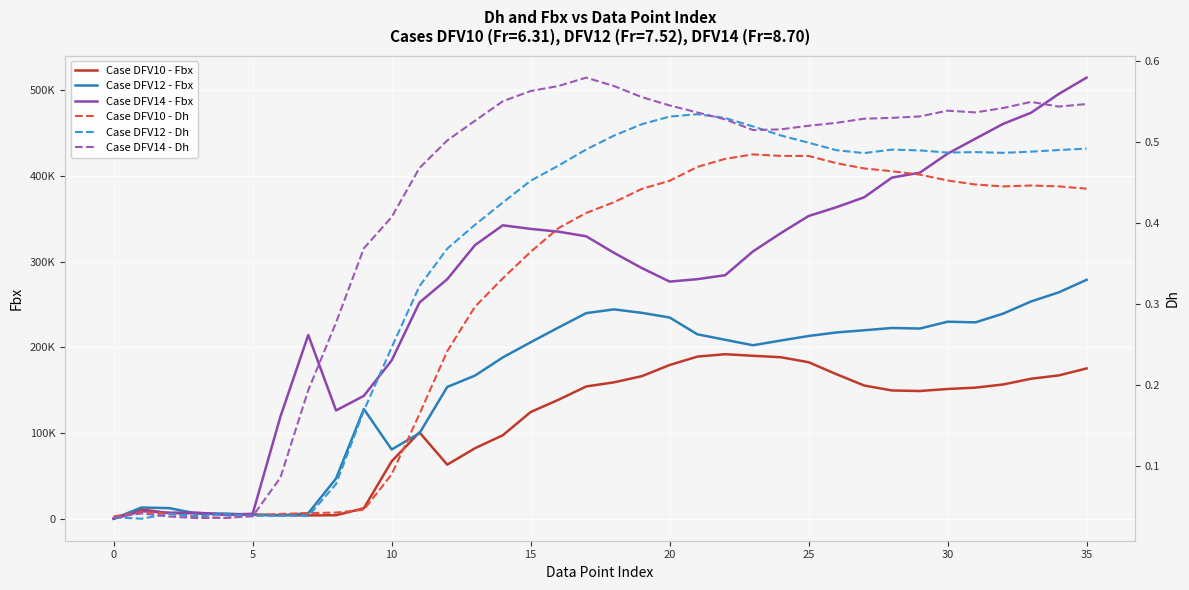

What is the highest value of the Case DFV14 - Fbx series?

514750.4